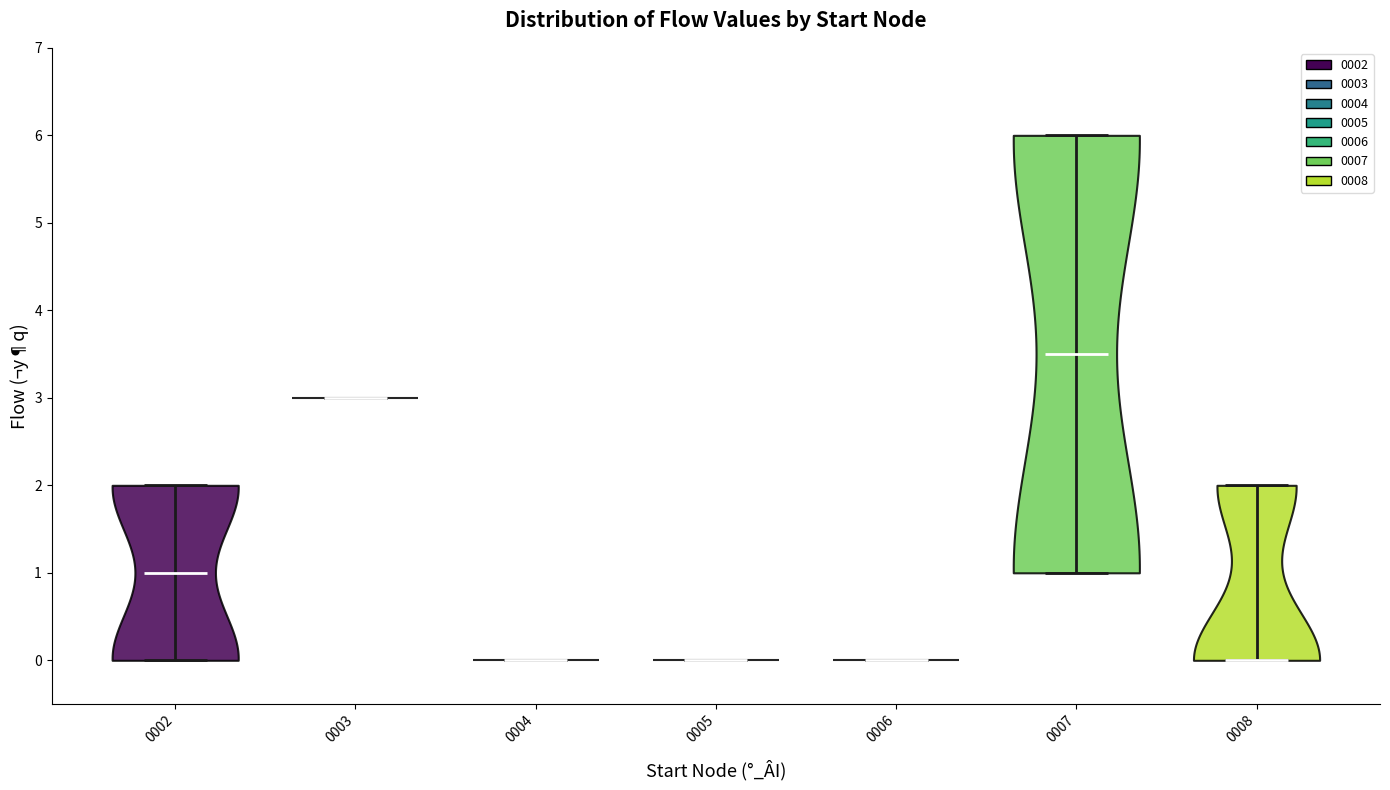

Reading left to right, read every violin against the y-axis: where its median line is, and the lowest and highest points it reaches. The values are not printed on the chart, so give them approximately, as read against the axis.

0002: median line 1.0, lowest point 0.0, highest point 2.0
0003: median line 3.0, lowest point 3.0, highest point 3.0
0004: median line 0.0, lowest point 0.0, highest point 0.0
0005: median line 0.0, lowest point 0.0, highest point 0.0
0006: median line 0.0, lowest point 0.0, highest point 0.0
0007: median line 3.5, lowest point 1.0, highest point 6.0
0008: median line 0.0, lowest point 0.0, highest point 2.0